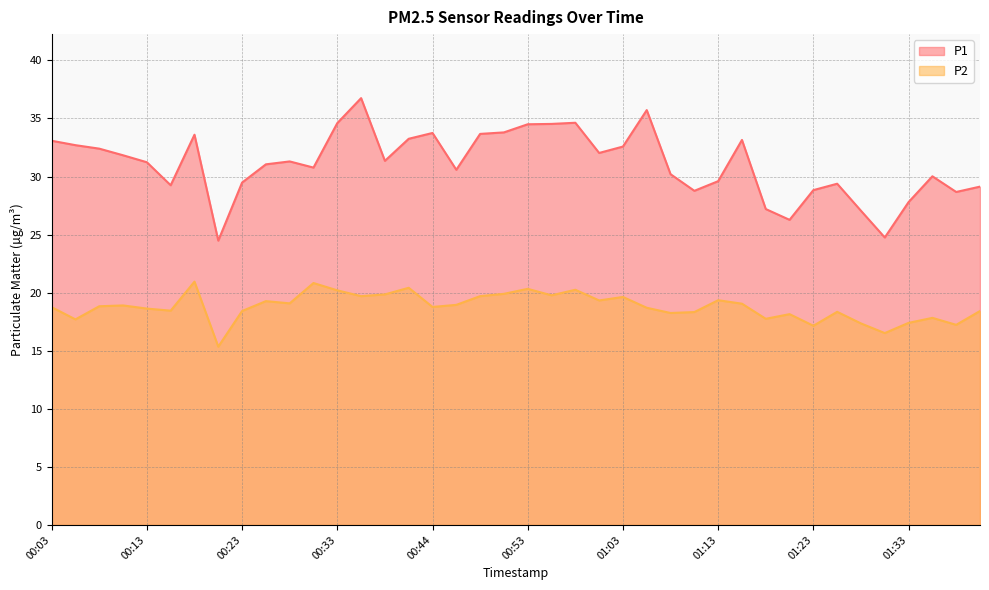

What is the sum of all P1 values?

1243.7